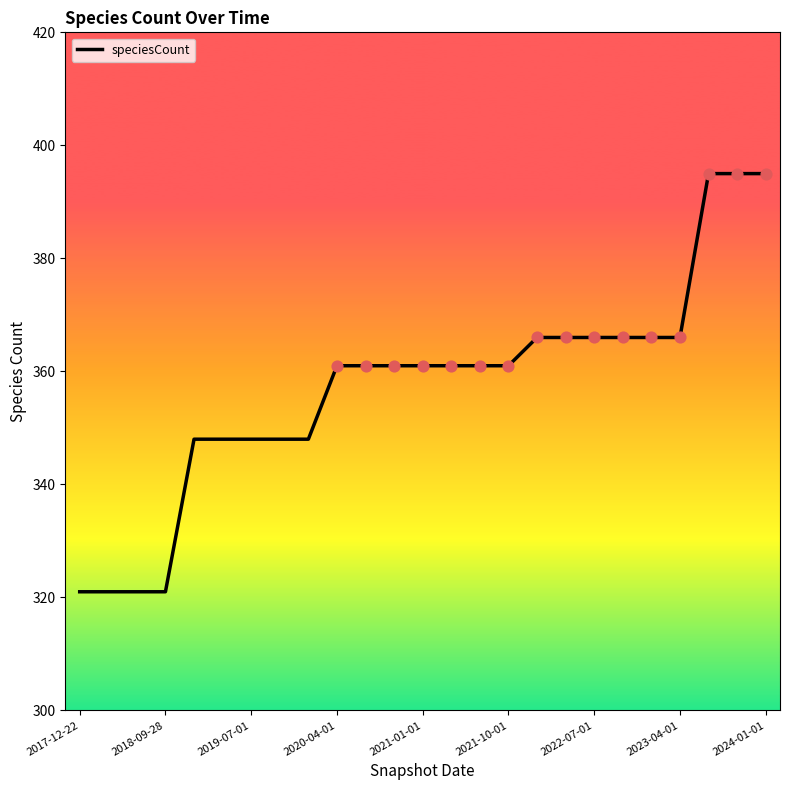

What is the difference between the maximum and minimum values?

74